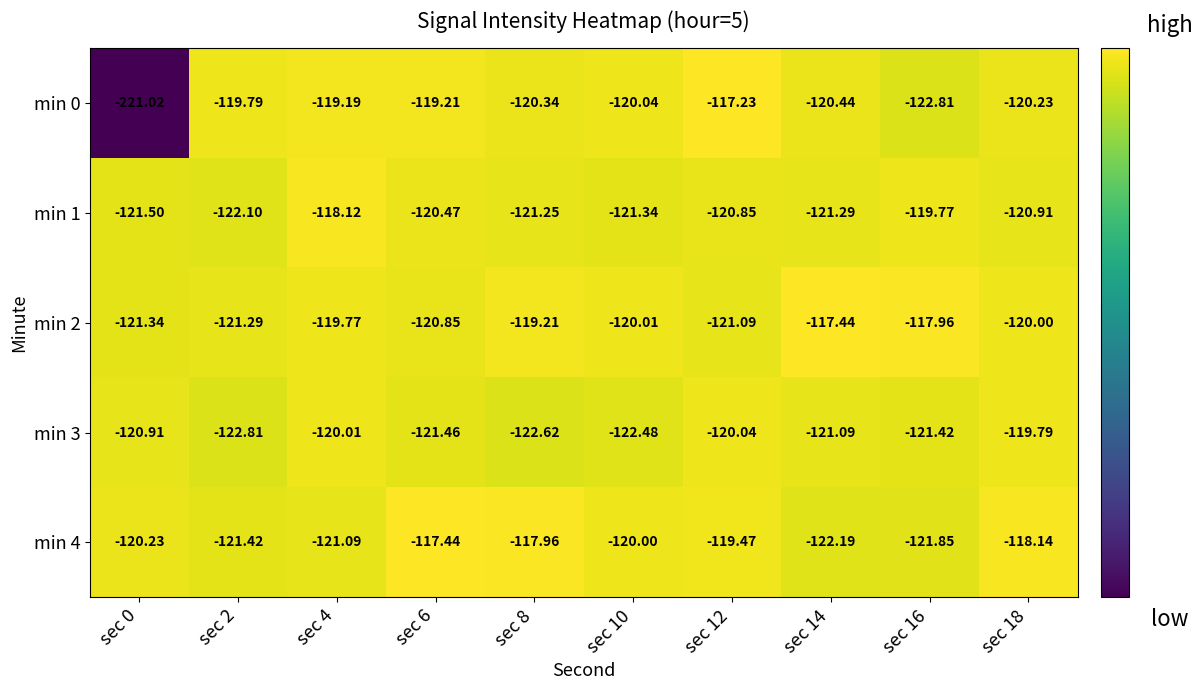

Is the value of min 2 at sec 4 greater than the value of min 4 at sec 8?

No